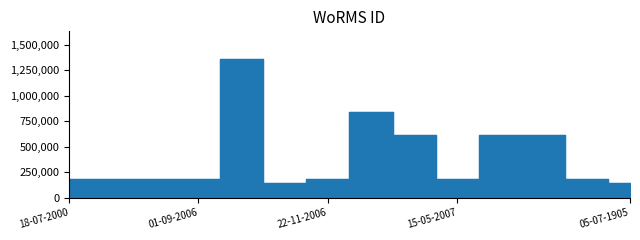

Between 11-12-2006 and 03-10-2011, which is larger?

03-10-2011